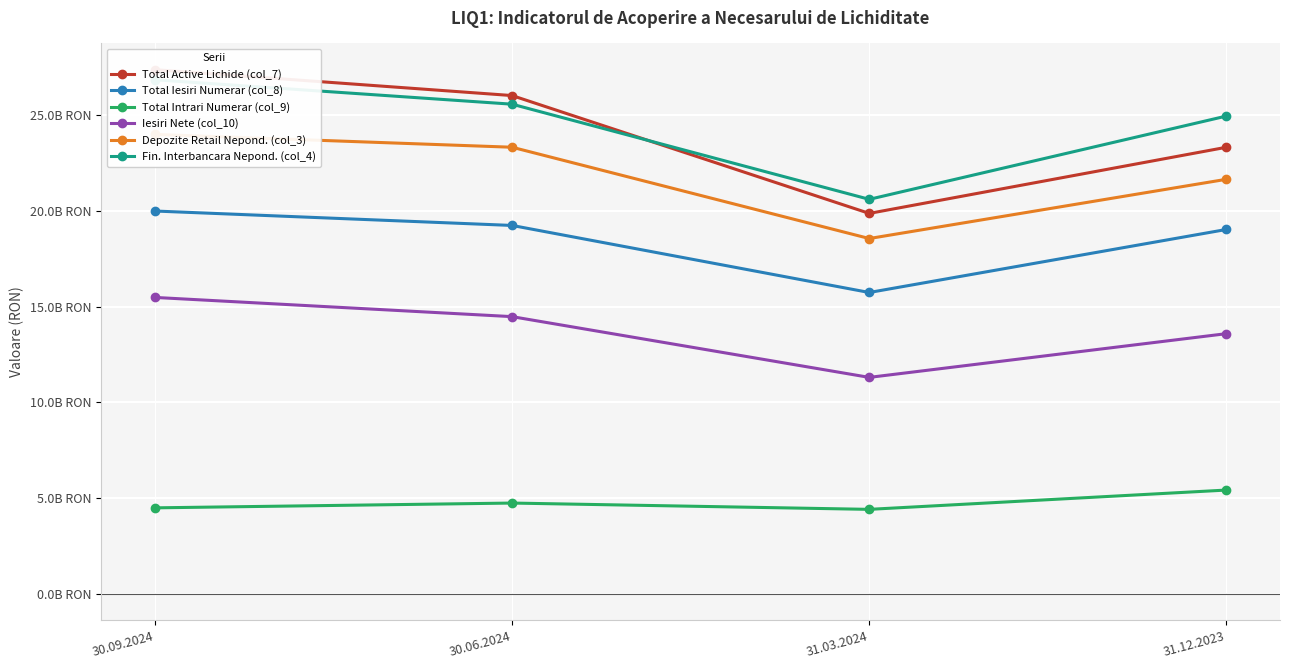

True or false: Depozite Retail Nepond. (col_3) and Total Iesiri Numerar (col_8) cross at least once.

False